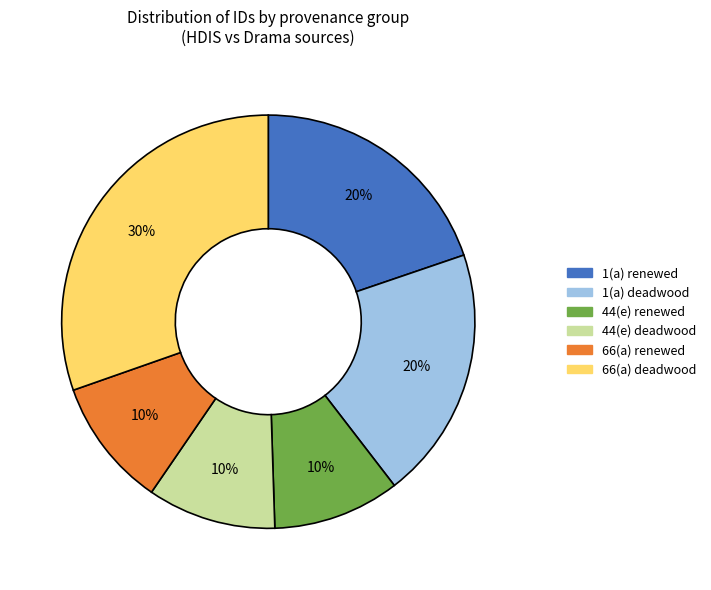

Does any single category account for the majority?

No